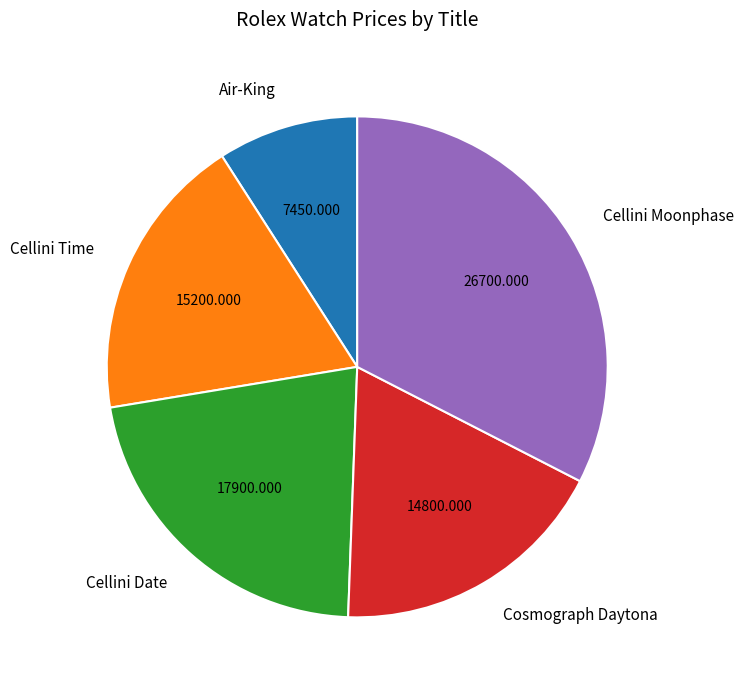

Between Cellini Time and Cellini Moonphase, which is larger?

Cellini Moonphase